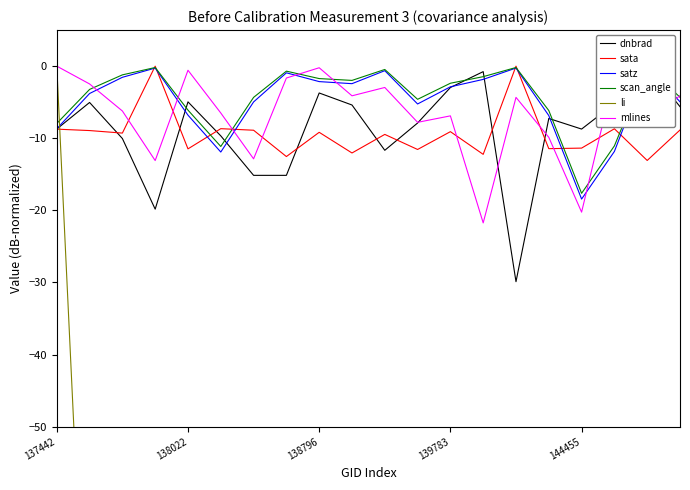

What is the difference between the highest and lowest values at 19?

195.9